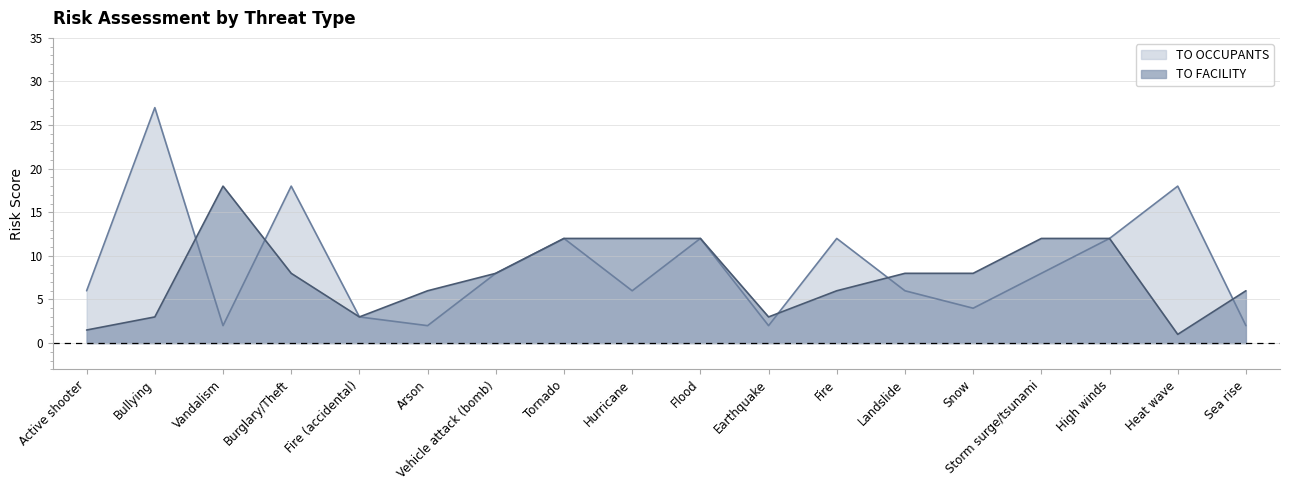

At which category is the sum across all series the highest?

Bullying